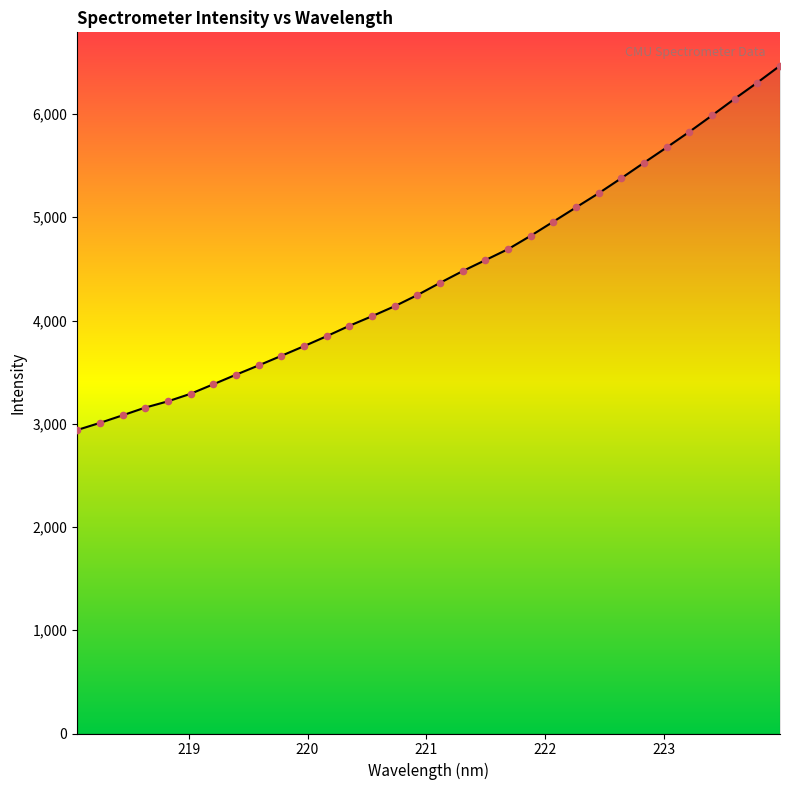

What is the difference between the maximum and minimum values?

3528.3